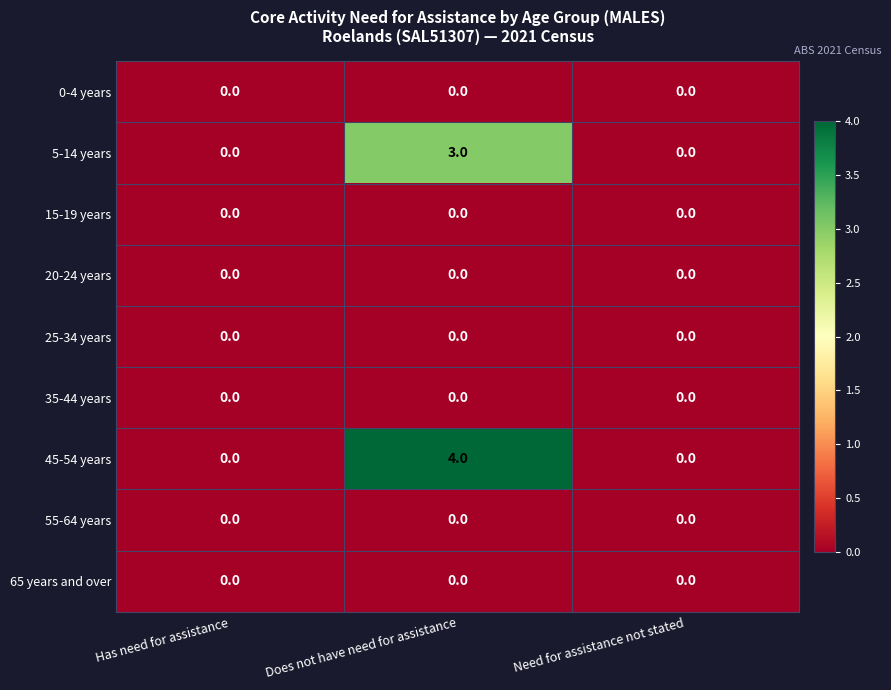

What is the total value across all series at Does not have need for assistance?

7